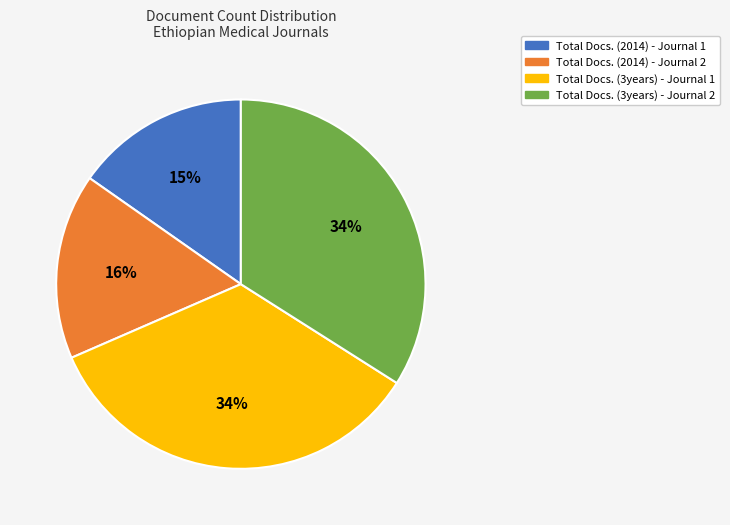

True or false: Total Docs. (2014) - Journal 1 accounts for 15% of the total.

True